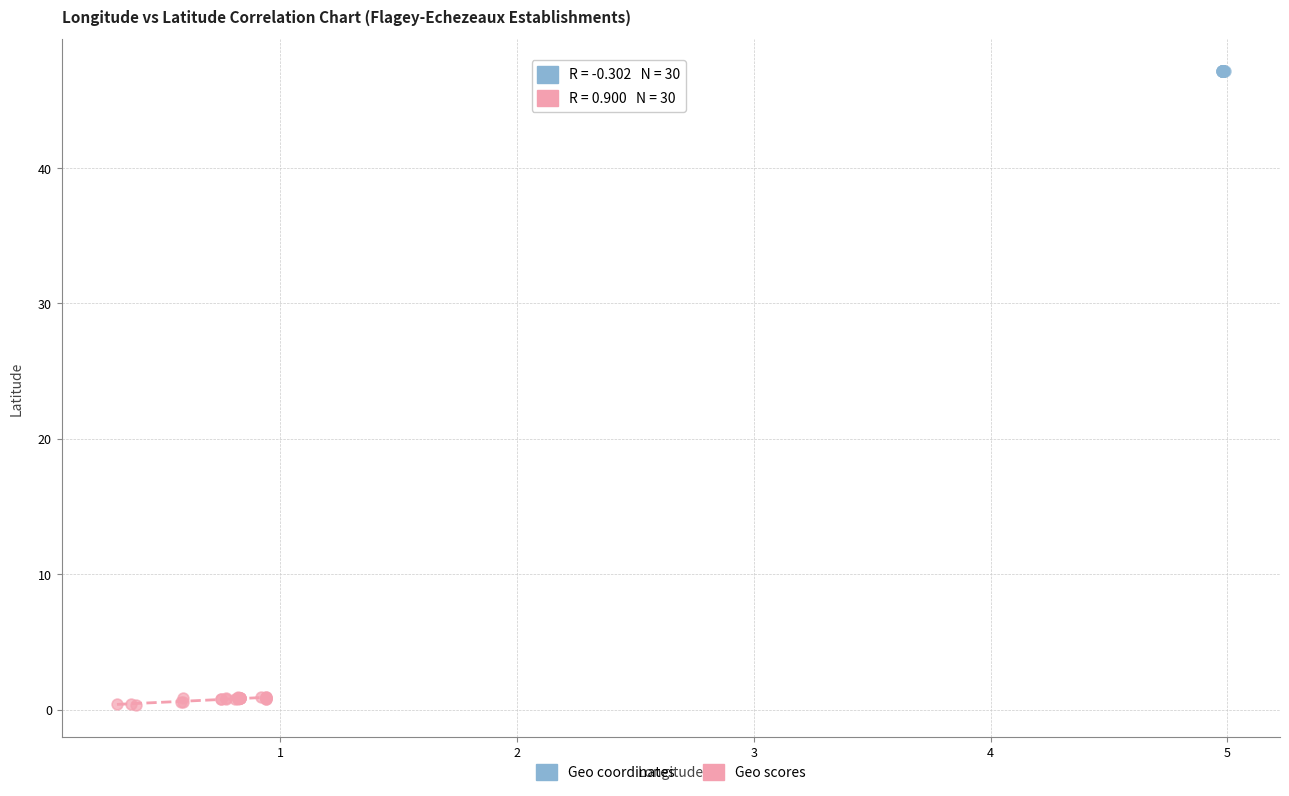

Which series has the largest Y range (max minus min)?

Geo scores